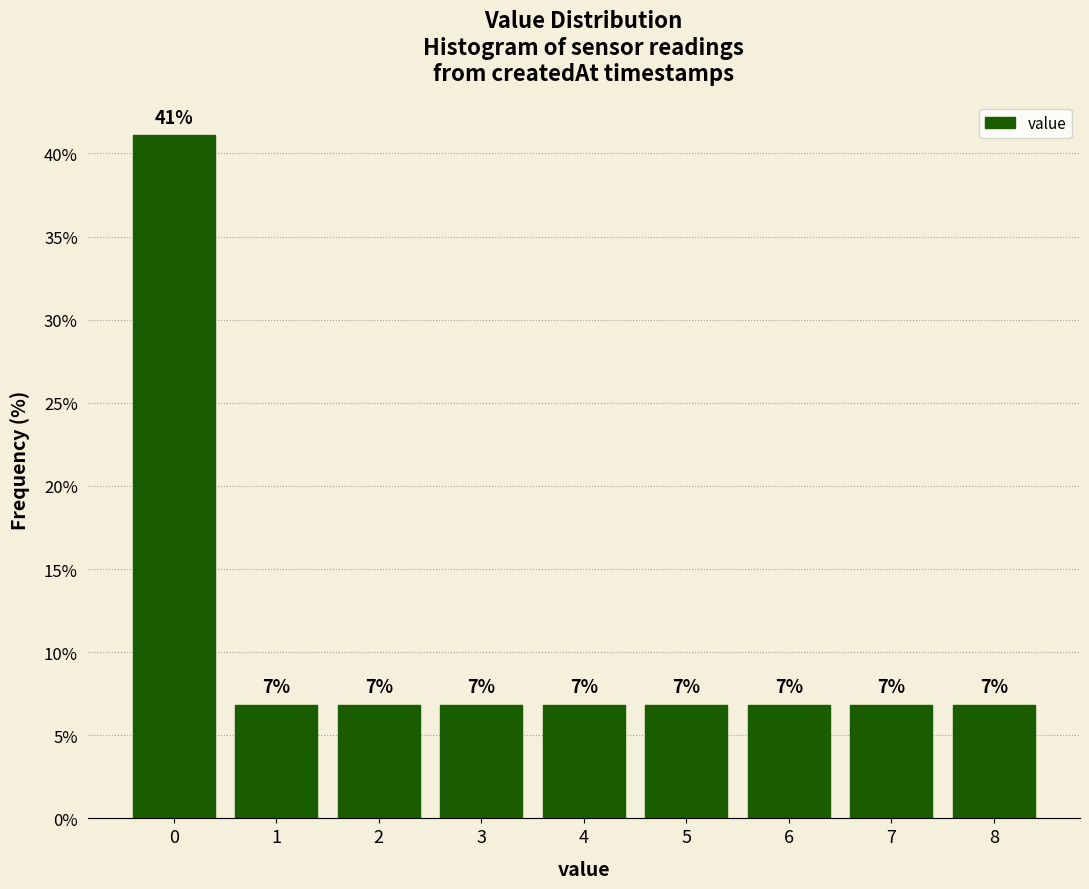

Does the chart contain any negative values?

No